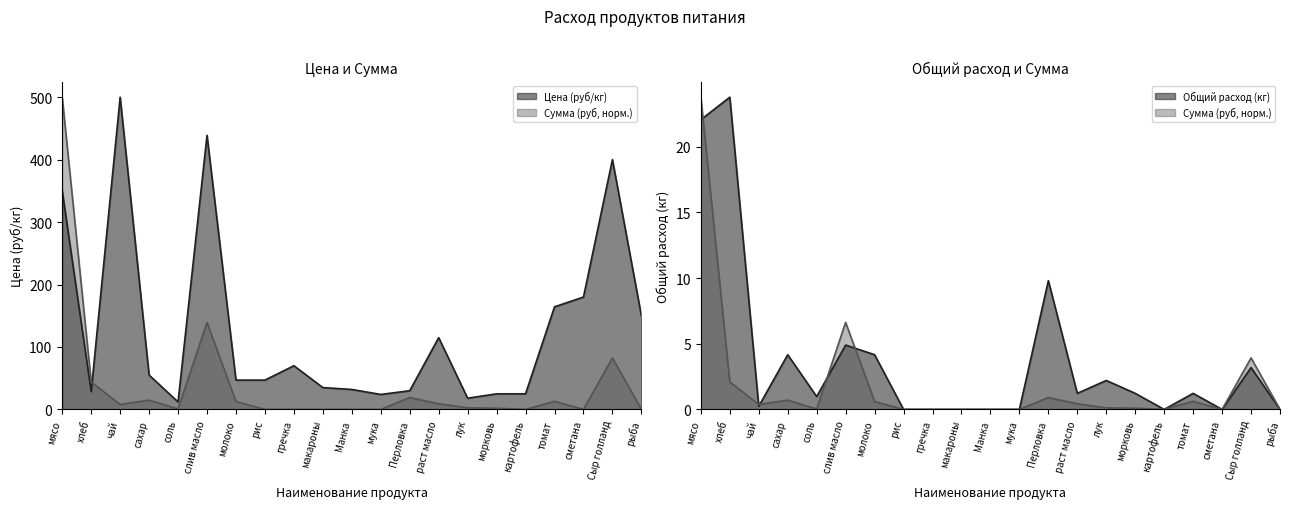

Reading left to right, extract all data points from this chart.

Цена (руб/кг): мясо=350.0	хлеб=28.6	чай=500.0	сахар=55.0	соль=12.0	слив масло=438.9	молоко=47.0	рис=47.0	гречка=70.0	макароны=35.0	Манка=32.0	мука=24.0	Перловка=30.0	раст масло=115.0	лук=18.0	морковь=25.0	картофель=25.0	томат=164.3	сметана=180.0	Сыр голланд=400.0	рыба=150.0
Сумма (руб): мясо=500.0	хлеб=44.0	чай=7.9	сахар=14.8	соль=0.8	слив масло=139.3	молоко=12.7	рис=0.0	гречка=0.0	макароны=0.0	Манка=0.0	мука=0.0	Перловка=19.0	раст масло=9.1	лук=2.6	морковь=2.0	картофель=0.0	томат=13.0	сметана=0.0	Сыр голланд=82.5	рыба=0.0
Общий расход (кг): мясо=22.1	хлеб=23.8	чай=0.2	сахар=4.2	соль=1.0	слив масло=4.9	молоко=4.2	рис=0.0	гречка=0.0	макароны=0.0	Манка=0.0	мука=0.0	Перловка=9.8	раст масло=1.2	лук=2.2	морковь=1.2	картофель=0.0	томат=1.2	сметана=0.0	Сыр голланд=3.2	рыба=0.0